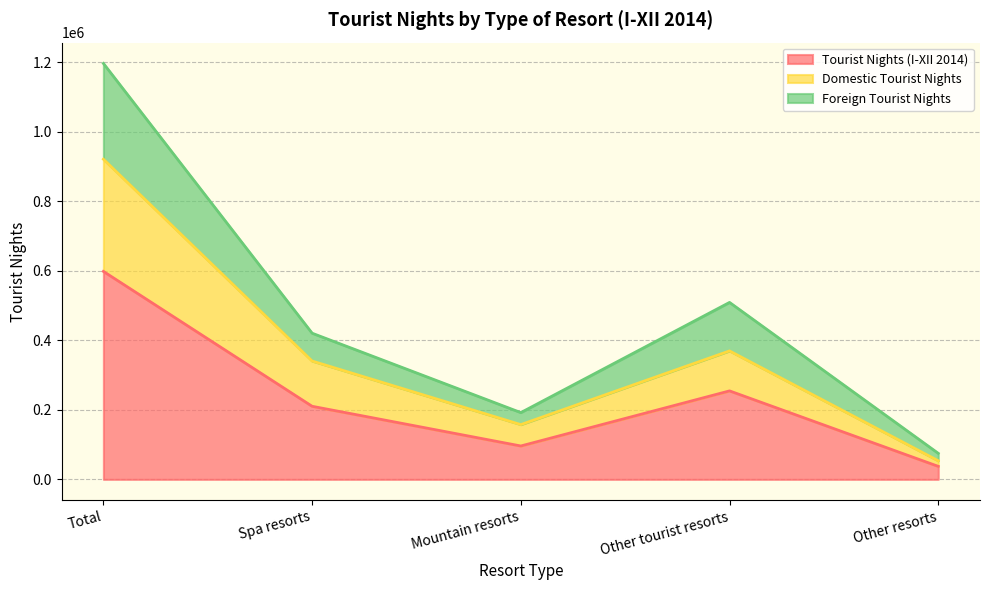

The Tourist Nights (I-XII 2014) series shows 848091 at Total. True or false?

False